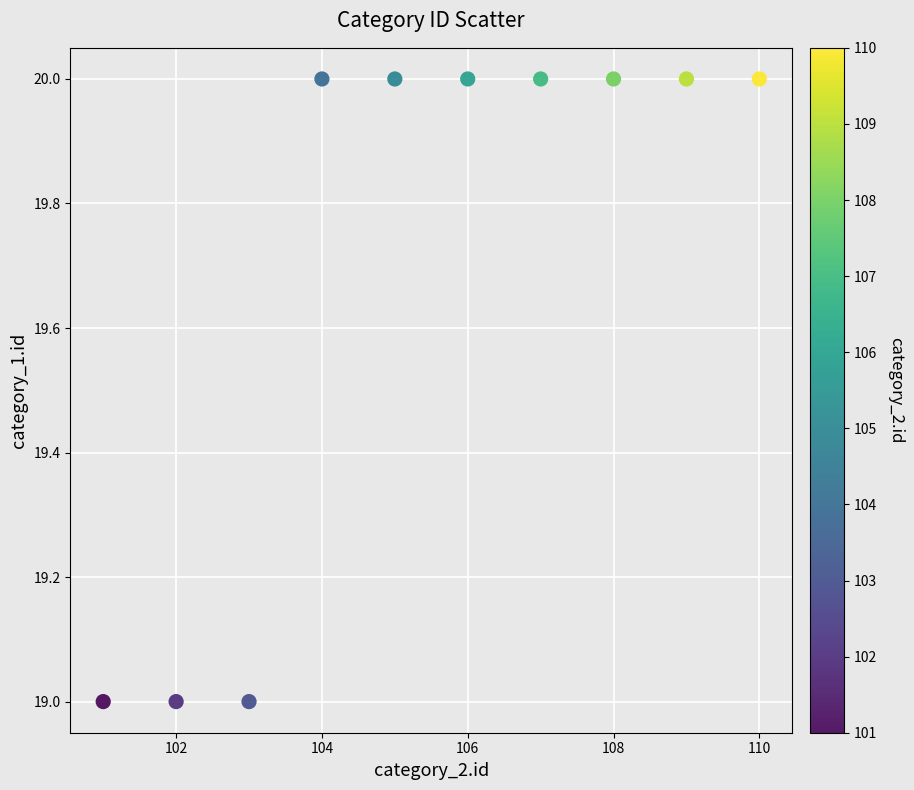

What is the range of X values (max minus min)?

9